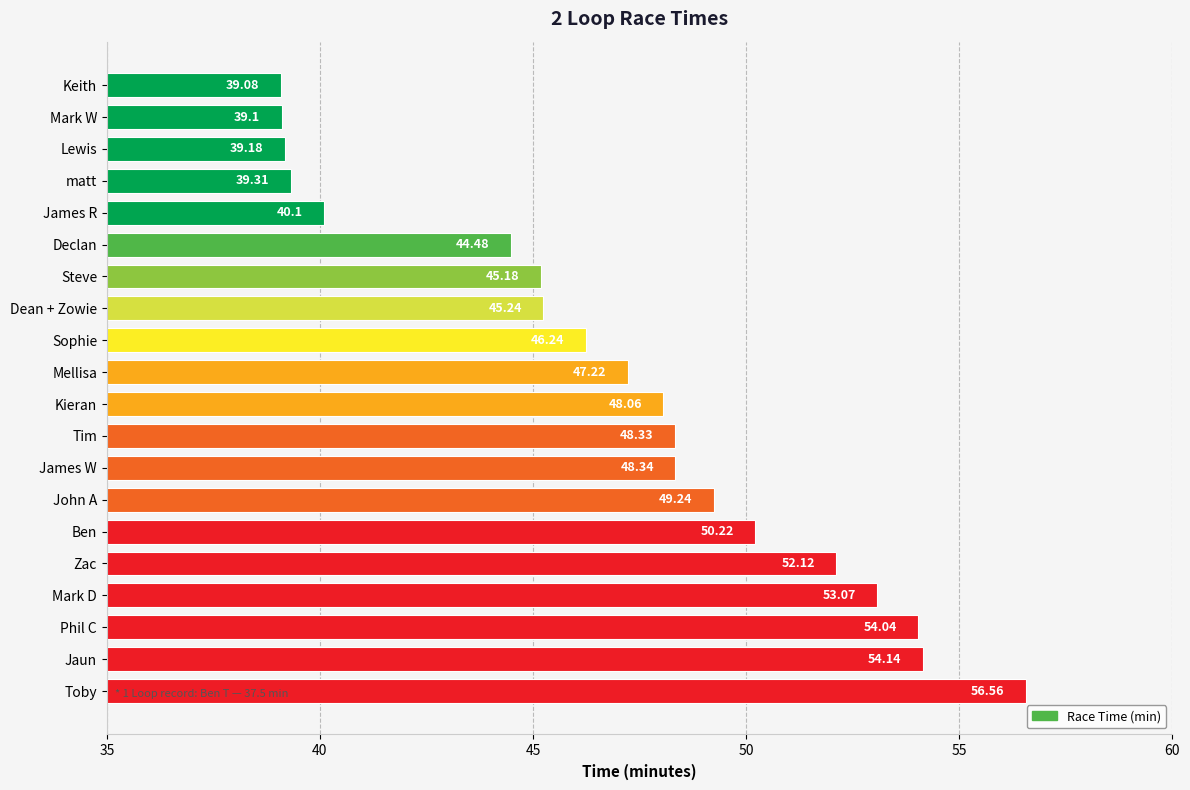

List the labels in order of value, smallest first.

Keith, Mark W, Lewis, matt, James R, Declan, Steve, Dean + Zowie, Sophie, Mellisa, Kieran, Tim, James W, John A, Ben, Zac, Mark D, Phil C, Jaun, Toby